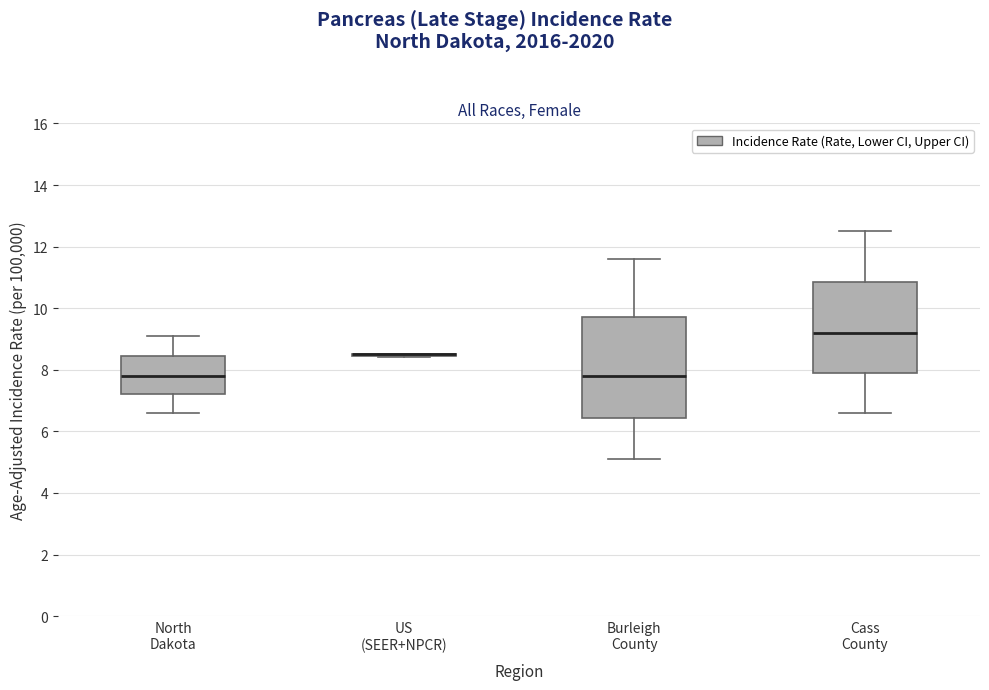

Reading left to right, read every box against the y-axis: the position of its median line, the range the box covers, and the ends of its whiskers. The values are not printed on the chart, so give them approximately, as read against the axis.

North Dakota: median 7.8, box 7.2 to 8.4, whiskers 6.6 to 9.2
US (SEER+NPCR): box collapsed to a line at 8.6, whiskers 8.4 to 8.6
Burleigh County: median 7.8, box 6.4 to 9.8, whiskers 5.2 to 11.6
Cass County: median 9.2, box 8.0 to 10.8, whiskers 6.6 to 12.6